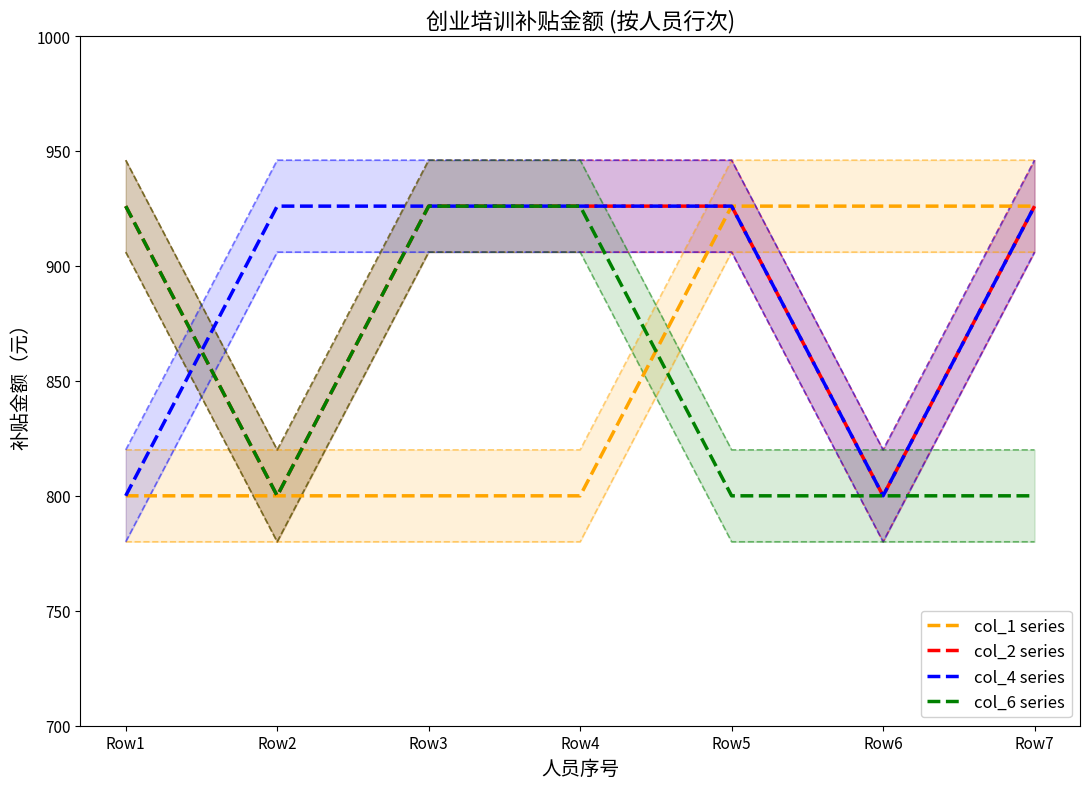

Between Row5 and Row4, which is larger?

Row5